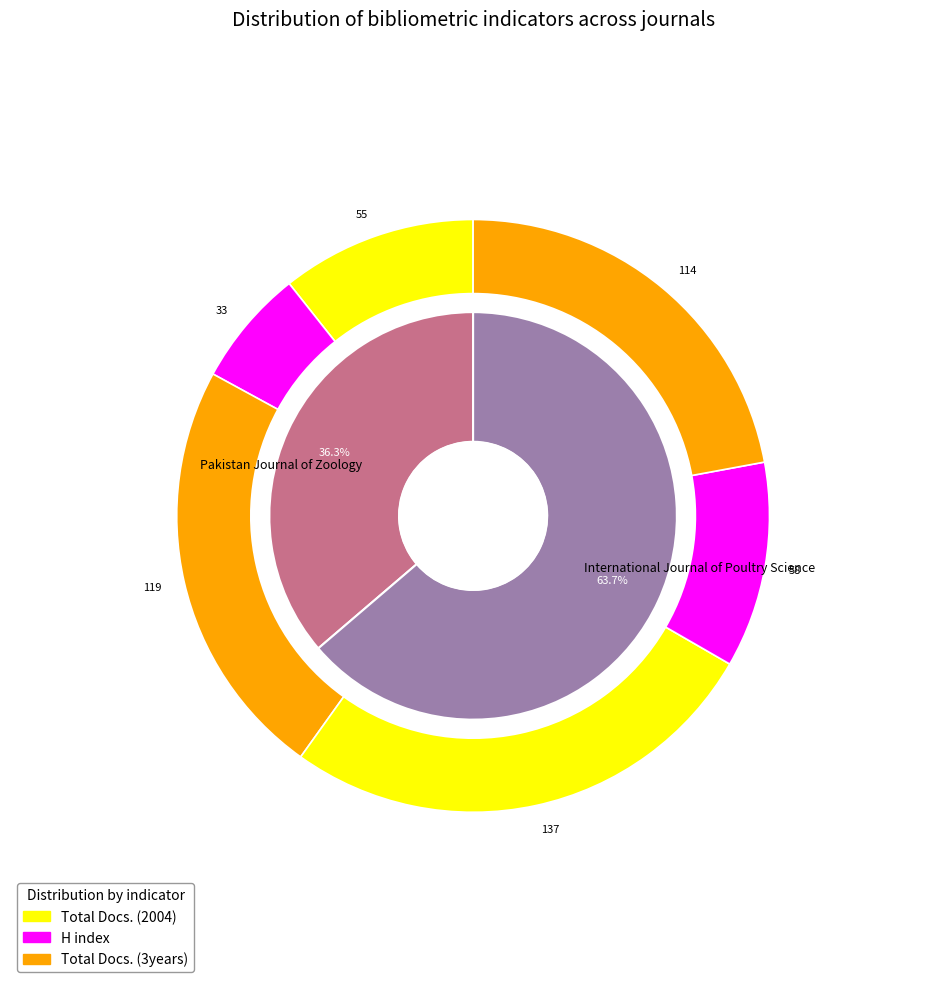

To the nearest percent, what is the combined percentage of International Journal of Poultry Science and Pakistan Journal of Zoology?

100%